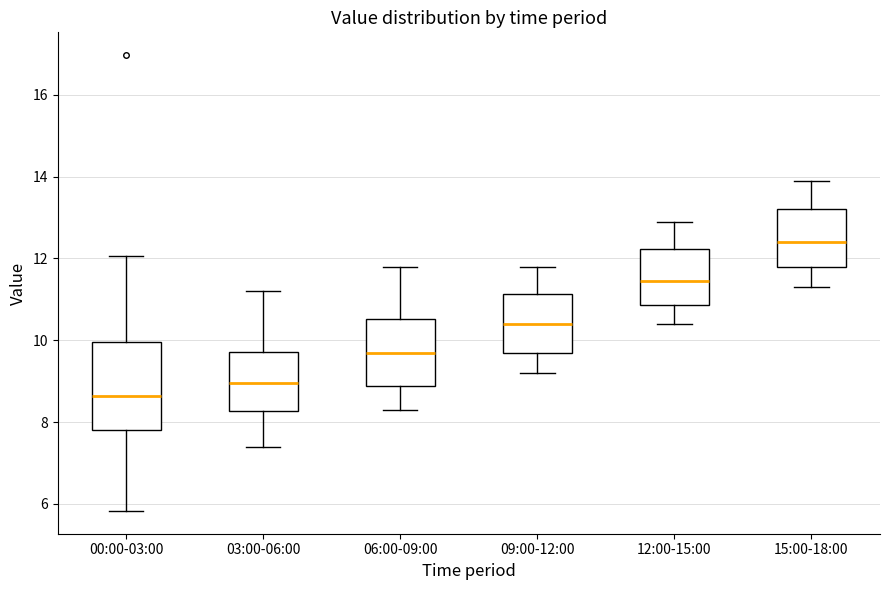

Which box has the highest median line?

15:00-18:00